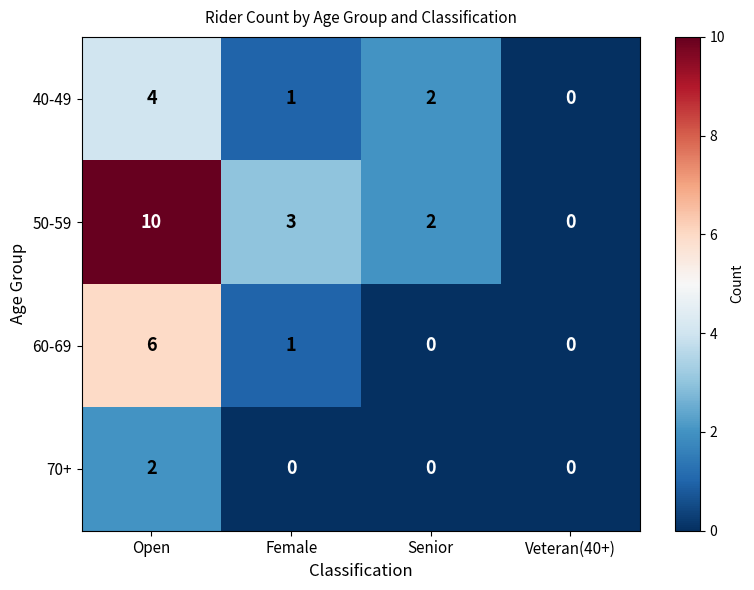

Reading right to left, list all the values displayed in this chart.

40-49: 0	2	1	4
50-59: 0	2	3	10
60-69: 0	0	1	6
70+: 0	0	0	2